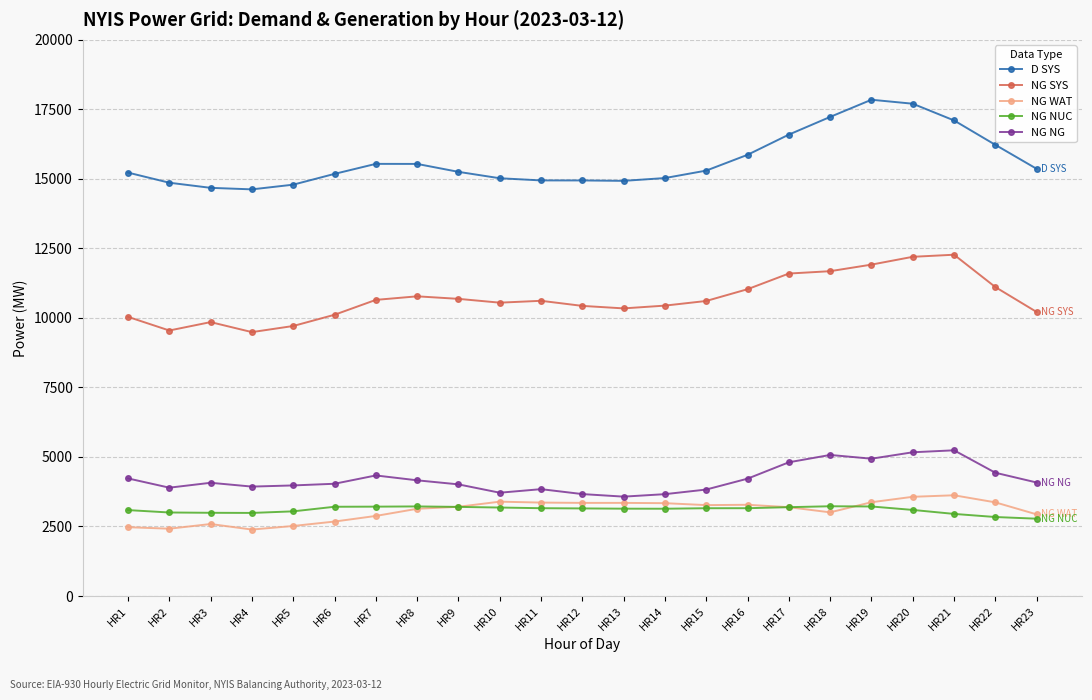

What is the highest value of the NG NUC series?

3227